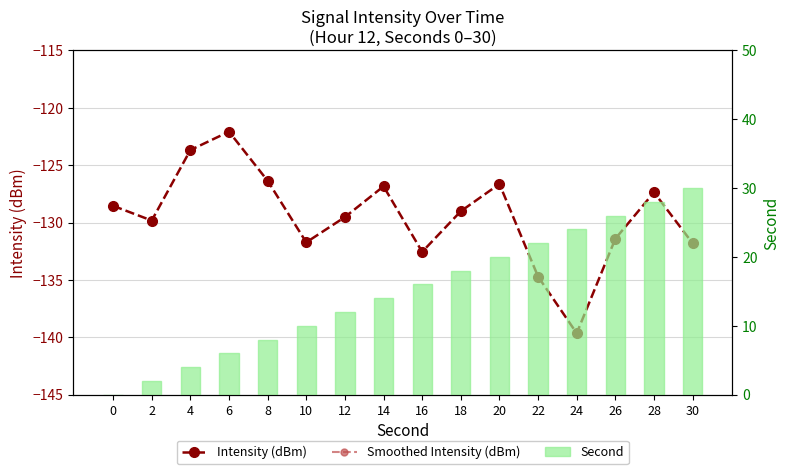

Which series has the largest total across all categories?

Second